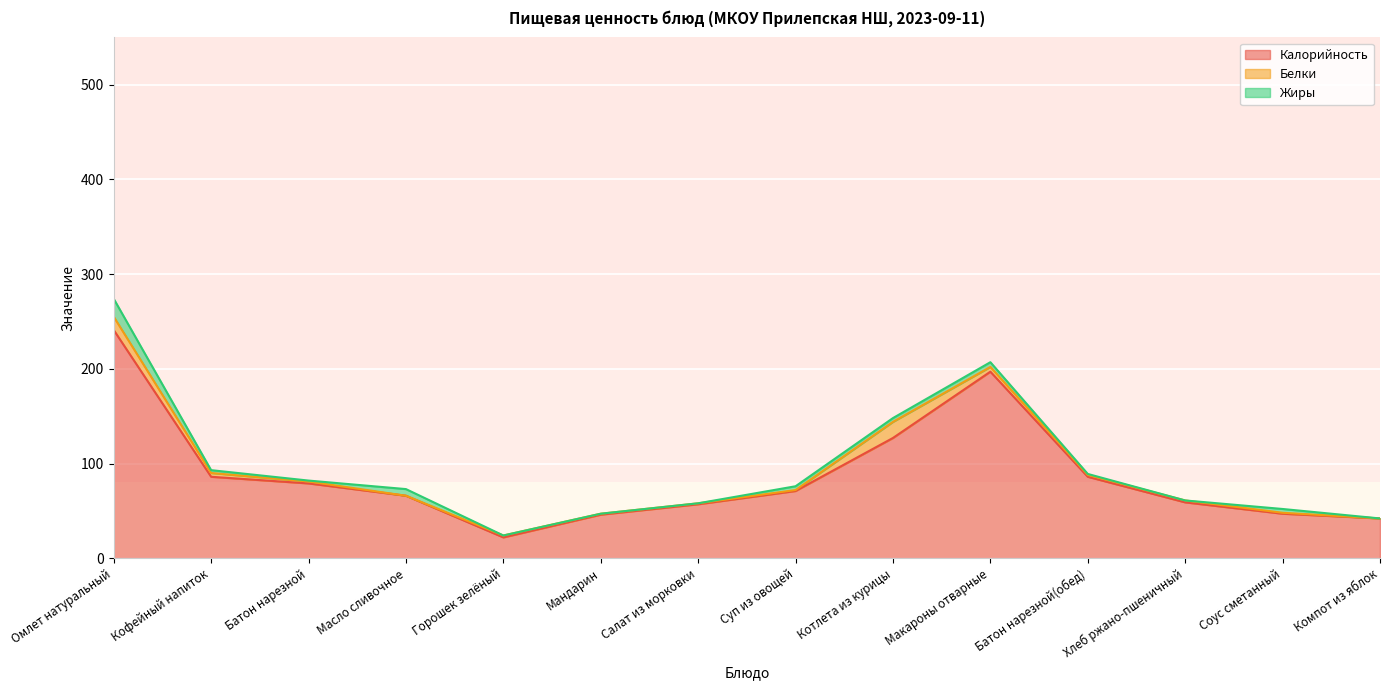

Is the value of Калорийность at Котлета из курицы greater than the value of Жиры at Батон нарезной(обед)?

Yes